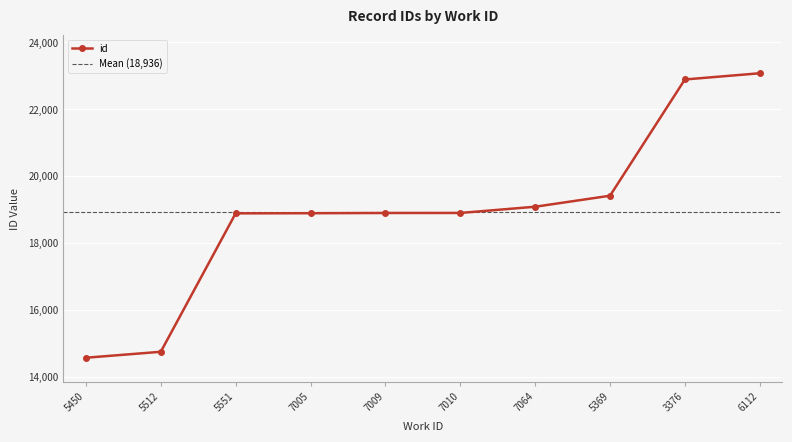

How many data points does each series have?

10